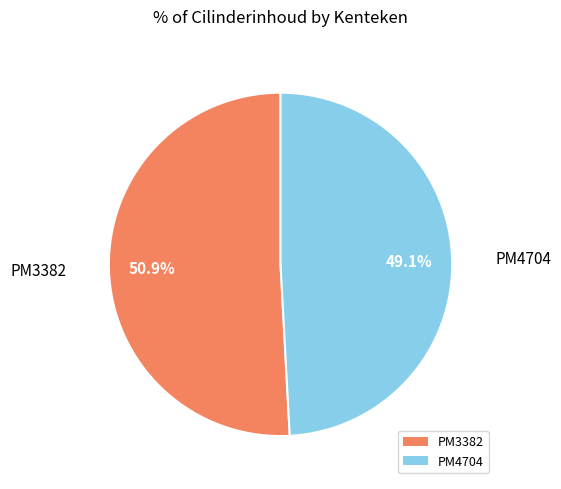

How many slices are in this pie chart?

2